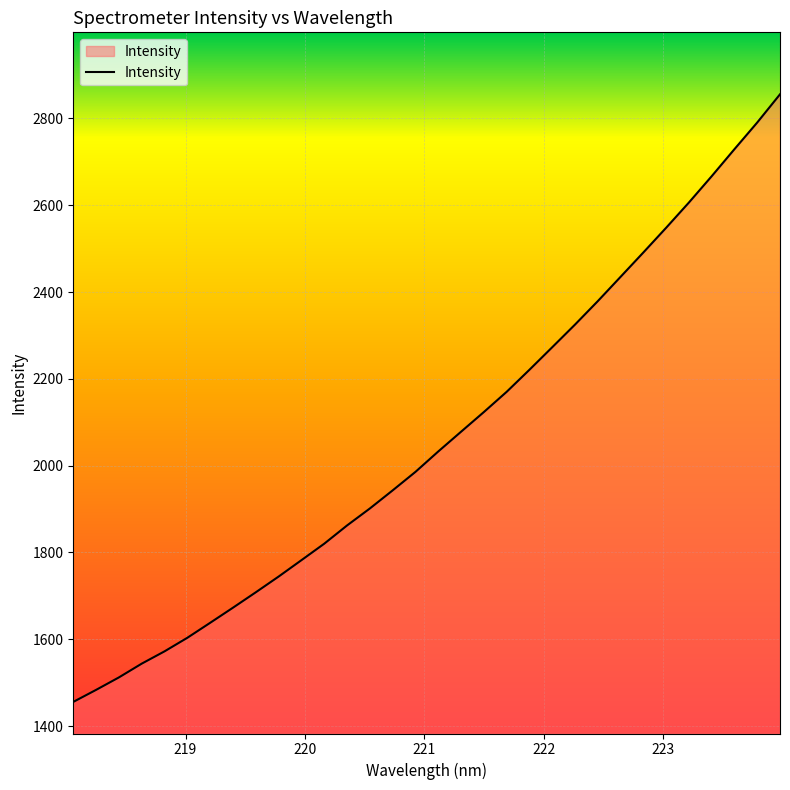

What is the smallest value displayed?

1455.8